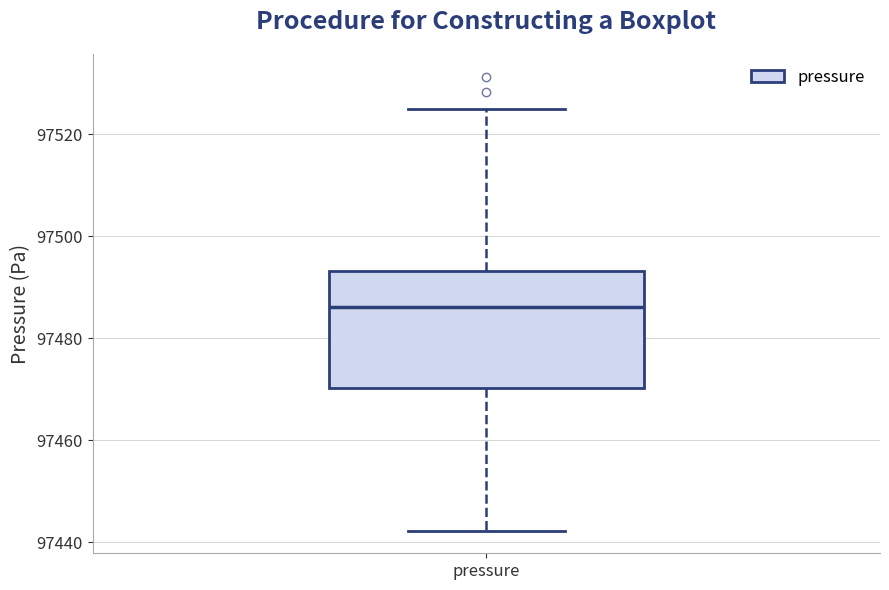

Where is the lower edge of the box for pressure on the y-axis? The values are not printed on the chart, so give them approximately, as read against the axis.

97470